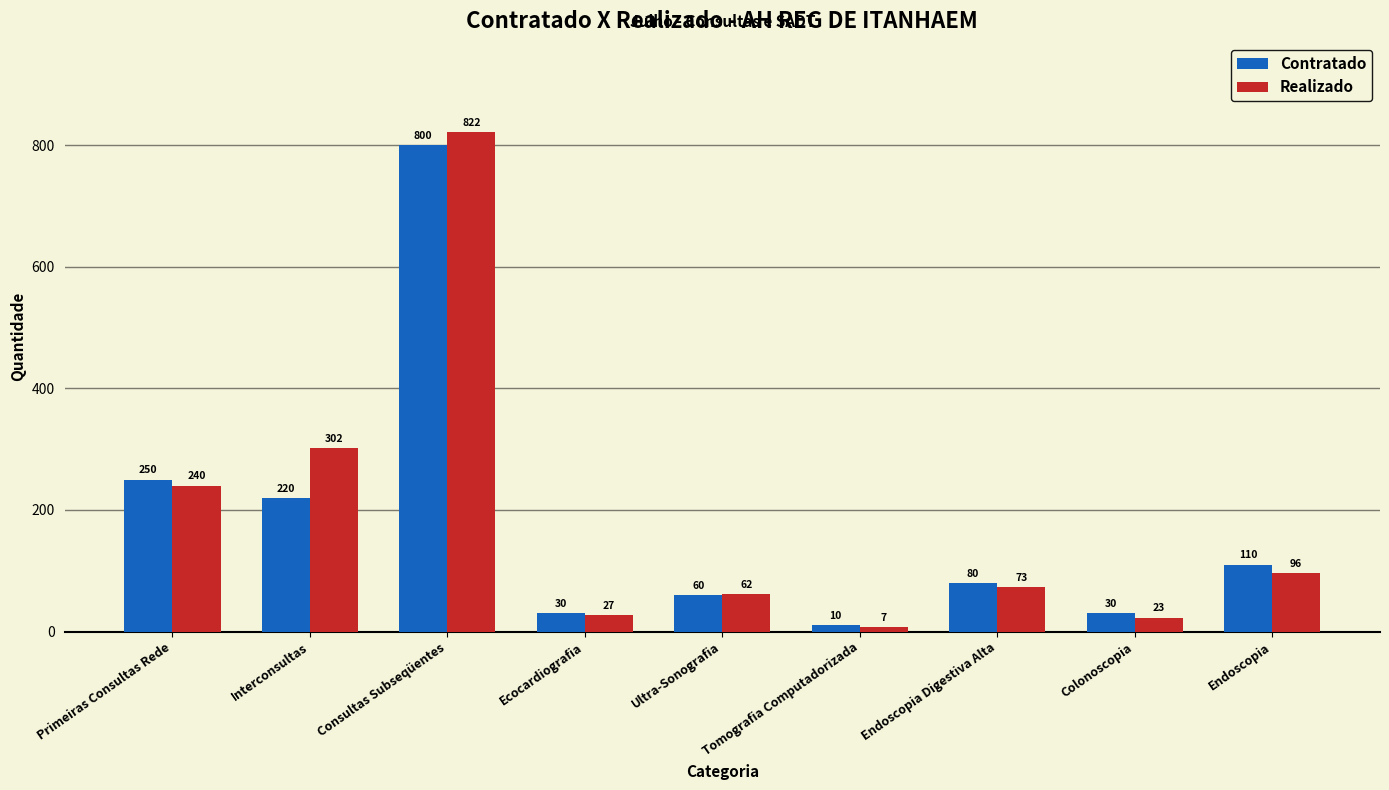

Which label corresponds to the smallest value in the chart?

Tomografia Computadorizada